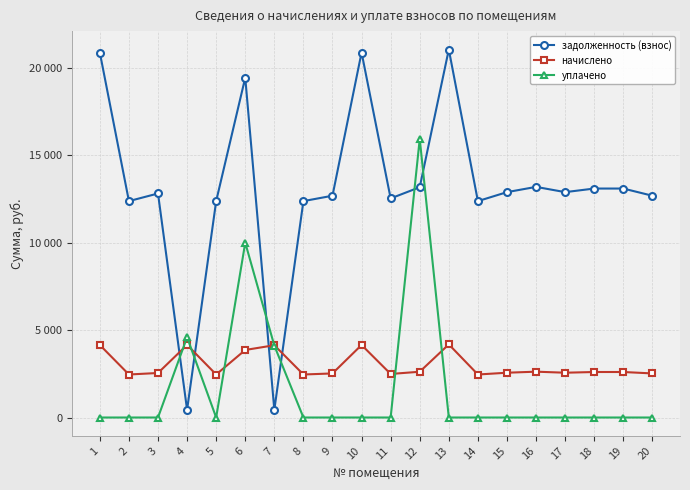

What is the difference between the highest and lowest values at 15?

12891.4